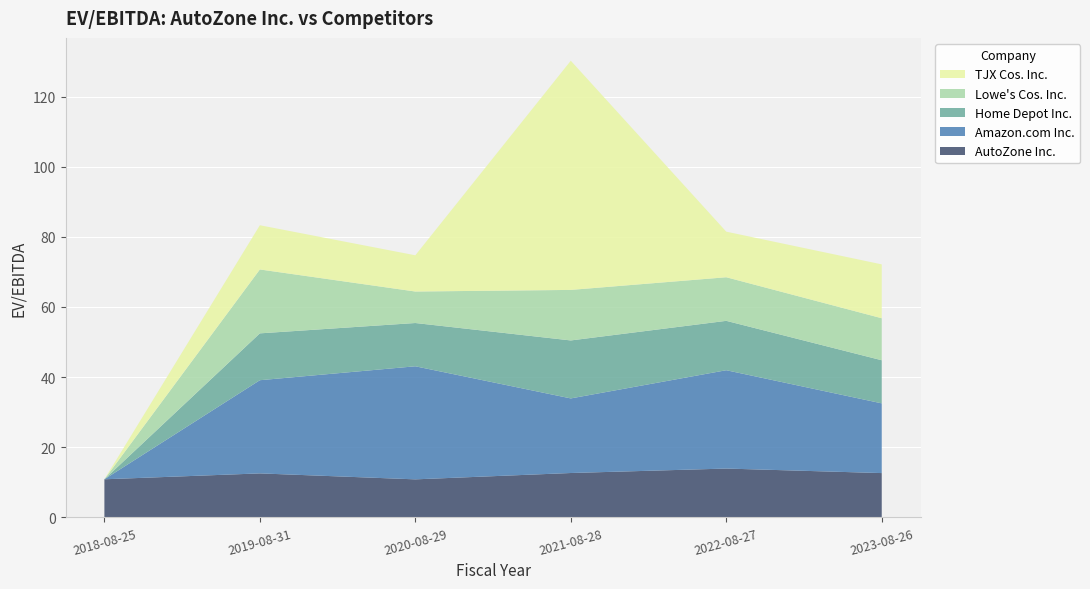

Reading left to right, extract all data points from this chart.

AutoZone Inc.: 2018-08-25=10.9	2019-08-31=12.6	2020-08-29=10.8	2021-08-28=12.7	2022-08-27=13.9	2023-08-26=12.6
Amazon.com Inc.: 2018-08-25=0.0	2019-08-31=26.6	2020-08-29=32.2	2021-08-28=21.3	2022-08-27=28.0	2023-08-26=19.9
Home Depot Inc.: 2018-08-25=0.0	2019-08-31=13.4	2020-08-29=12.3	2021-08-28=16.5	2022-08-27=14.1	2023-08-26=12.3
Lowe's Cos. Inc.: 2018-08-25=0.0	2019-08-31=18.2	2020-08-29=9.0	2021-08-28=14.4	2022-08-27=12.4	2023-08-26=12.0
TJX Cos. Inc.: 2018-08-25=0.0	2019-08-31=12.6	2020-08-29=10.3	2021-08-28=65.3	2022-08-27=13.0	2023-08-26=15.4